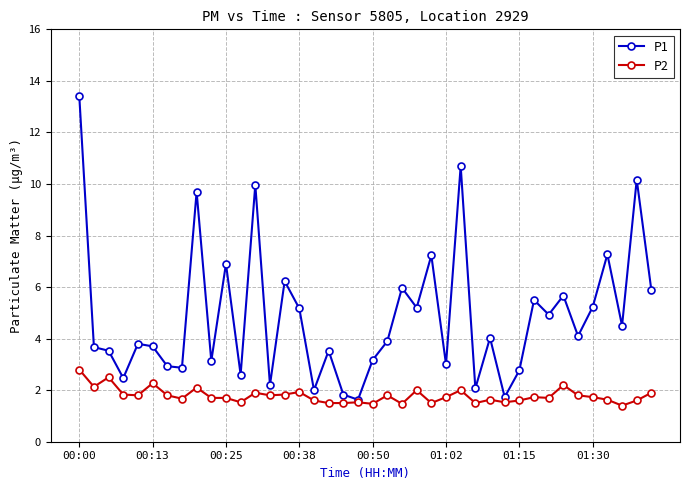

True or false: P1 has more than 2 interior local peaks.

True